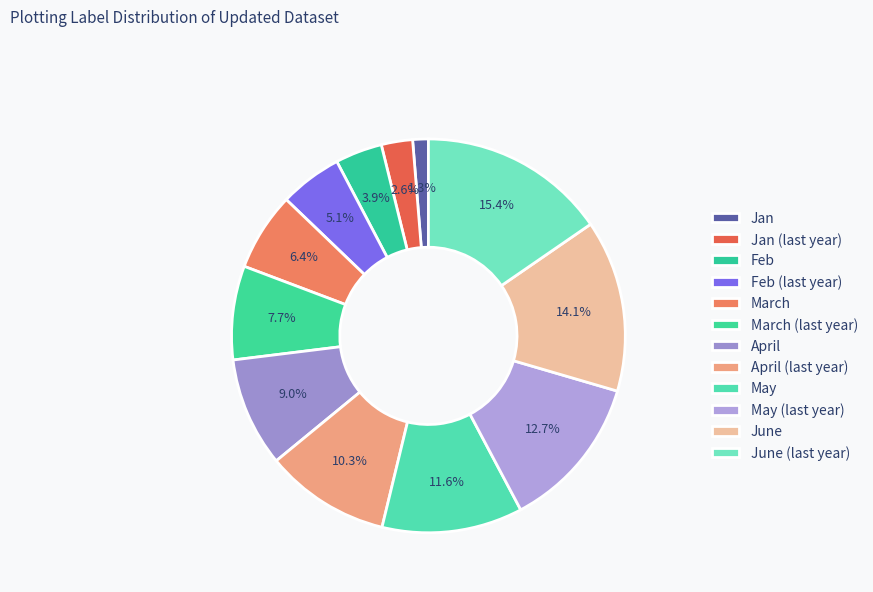

What is the ratio of the value at May to the value at Jan?

9.0